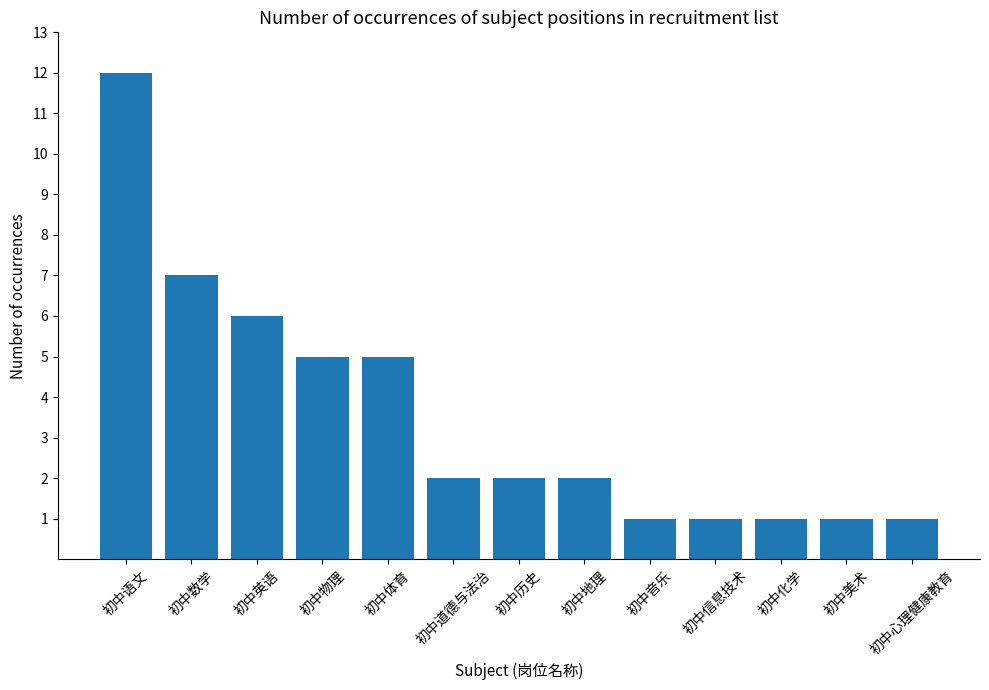

How many distinct data groups are displayed?

1